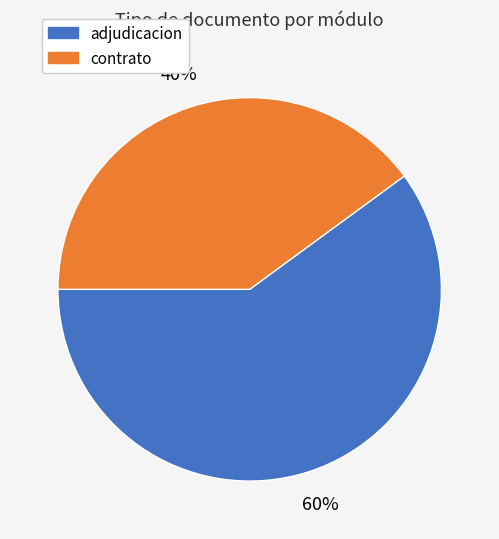

Does any single category account for the majority?

Yes